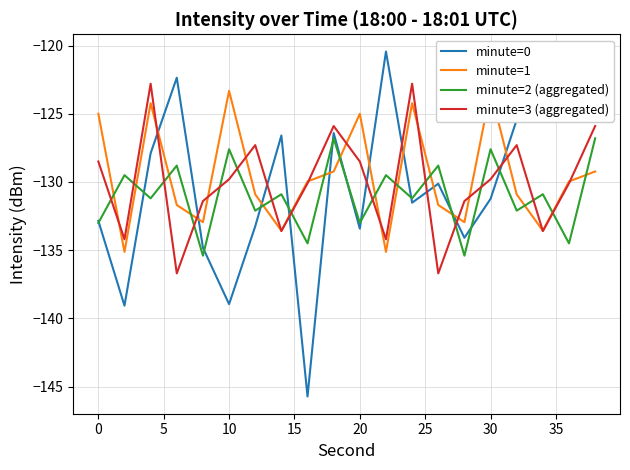

Count the number of categories in the chart.

20